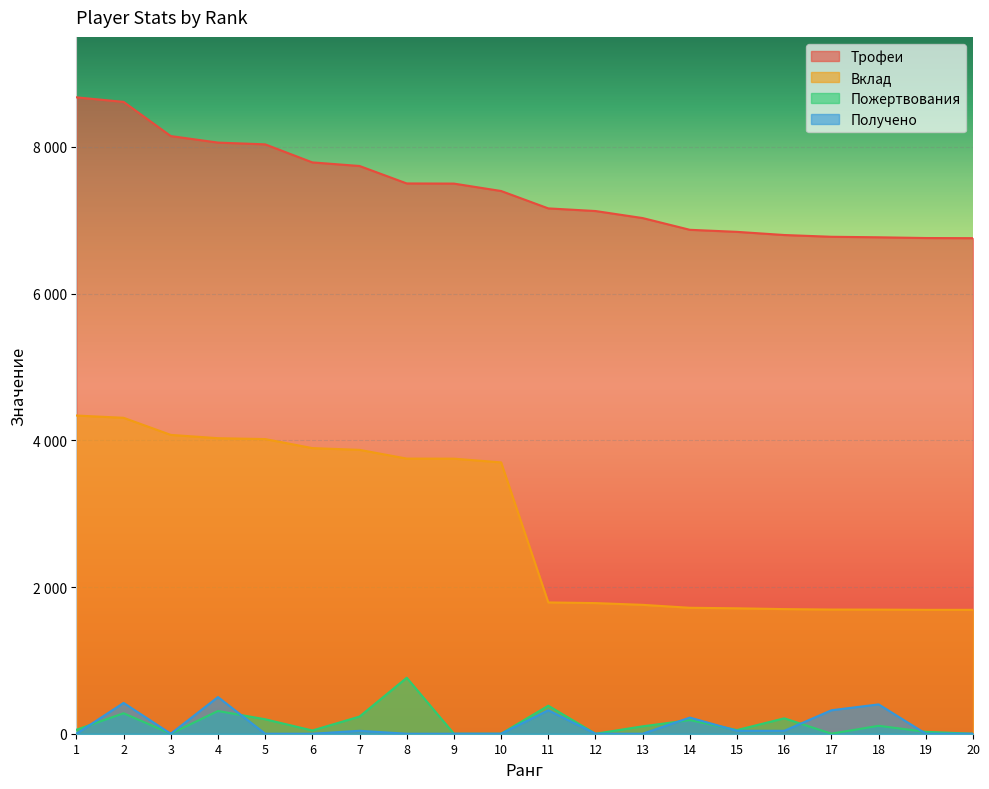

True or false: Трофеи has a value of 10869 at 10.

False